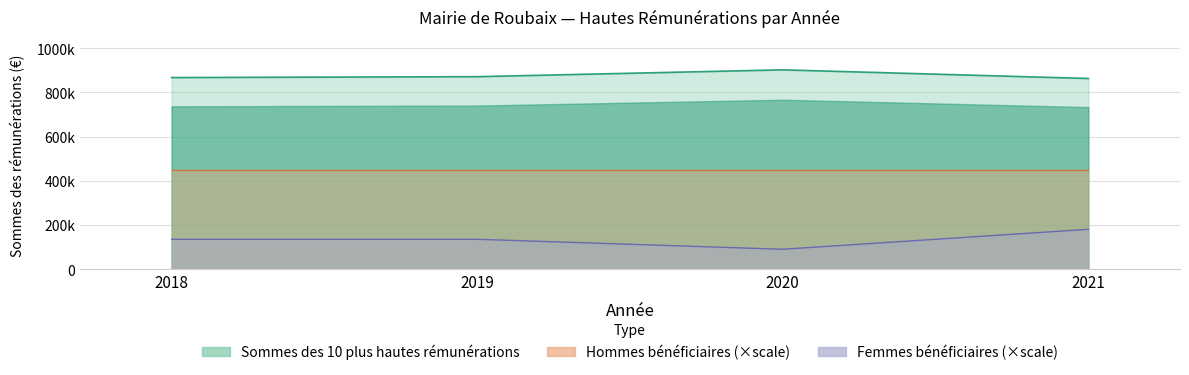

What is the value of the Nombre de femmes bénéficiaires point at the 2nd from the left?

135355.9